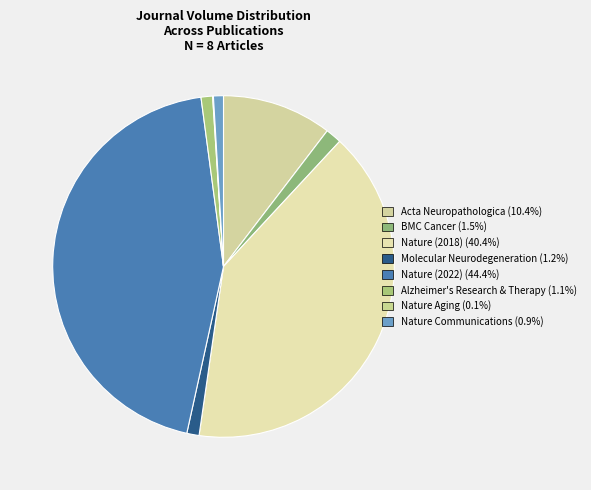

True or false: Nature Aging accounts for 0% of the total.

True